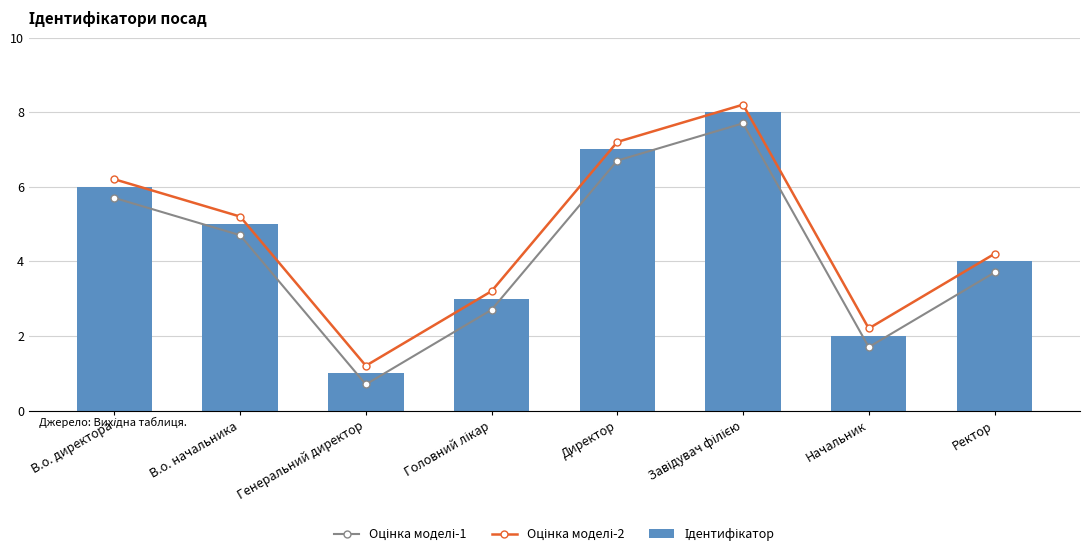

Which label corresponds to the smallest value in the chart?

Генеральний директор